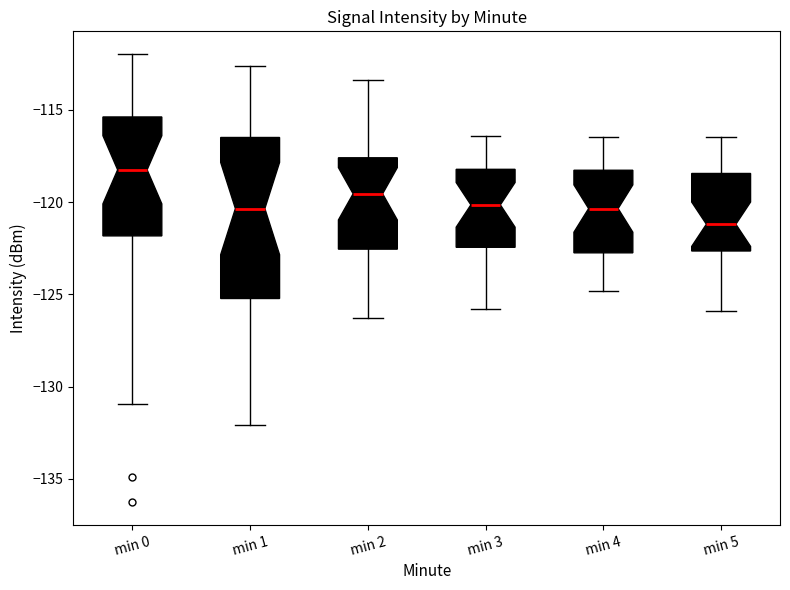

Reading left to right, read every box against the y-axis: the position of its median line, the range the box covers, and the ends of its whiskers. The values are not printed on the chart, so give them approximately, as read against the axis.

min 0: median -118.5, box -122.0 to -115.5, whiskers -131.0 to -112.0
min 1: median -120.5, box -125.0 to -116.5, whiskers -132.0 to -112.5
min 2: median -119.5, box -122.5 to -117.5, whiskers -126.5 to -113.5
min 3: median -120.0, box -122.5 to -118.0, whiskers -126.0 to -116.5
min 4: median -120.5, box -122.5 to -118.5, whiskers -125.0 to -116.5
min 5: median -121.0, box -122.5 to -118.5, whiskers -126.0 to -116.5